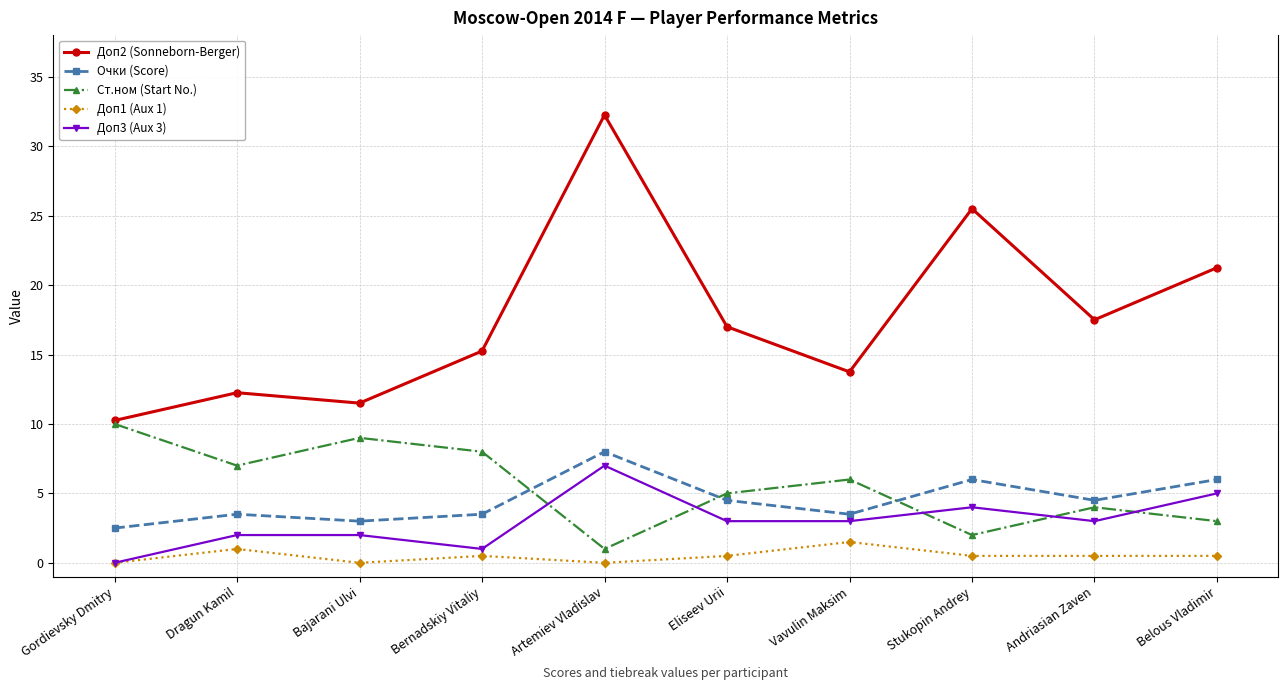

How many interior local valleys does the Ст.ном (Start No.) series have?

3